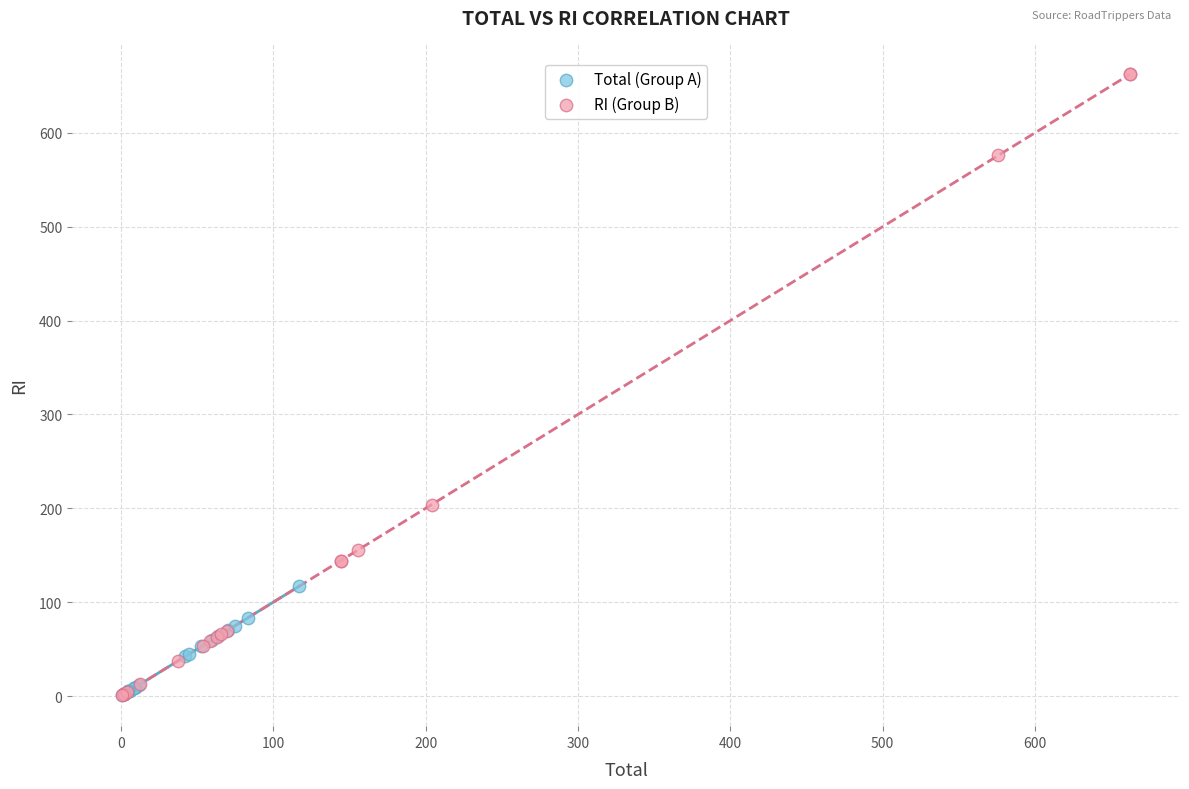

Which series contains the highest Y value?

RI (Group B)